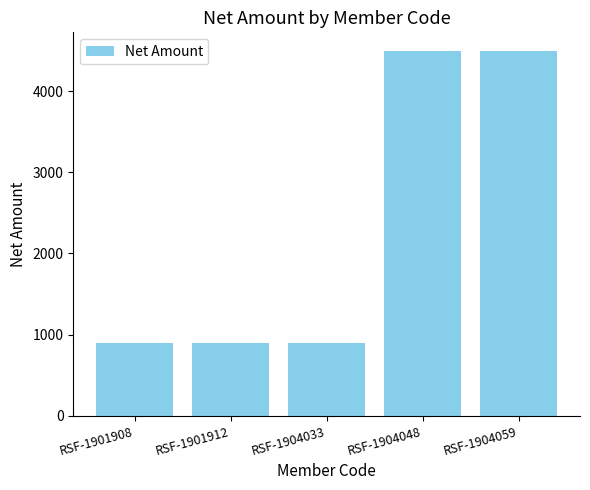

What is the maximum value shown in the chart?

4500